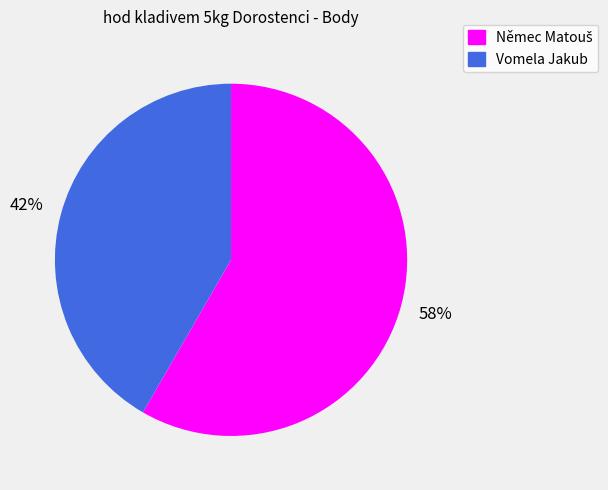

Is it true that Vomela Jakub is 42% of the pie?

True